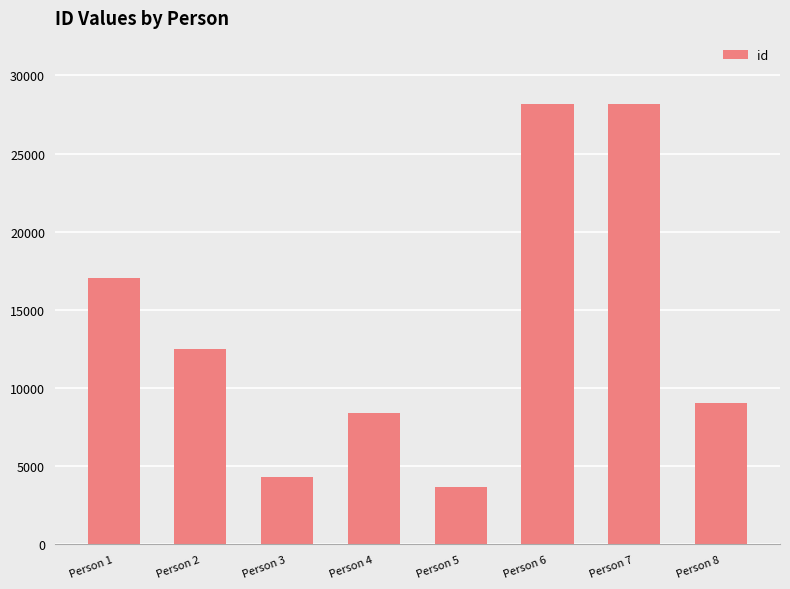

The chart shows a value of 49305 at Person 7. True or false?

False